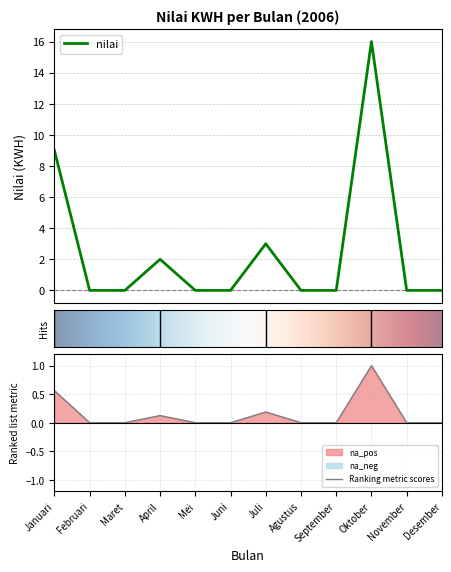

How many categories are shown in the chart?

12